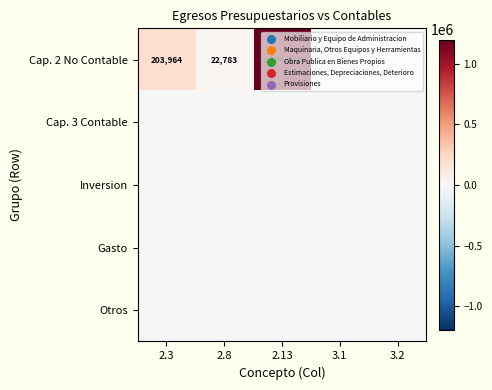

True or false: Cap. 2 No Contable has a value of 2030210 at 2.13.

False